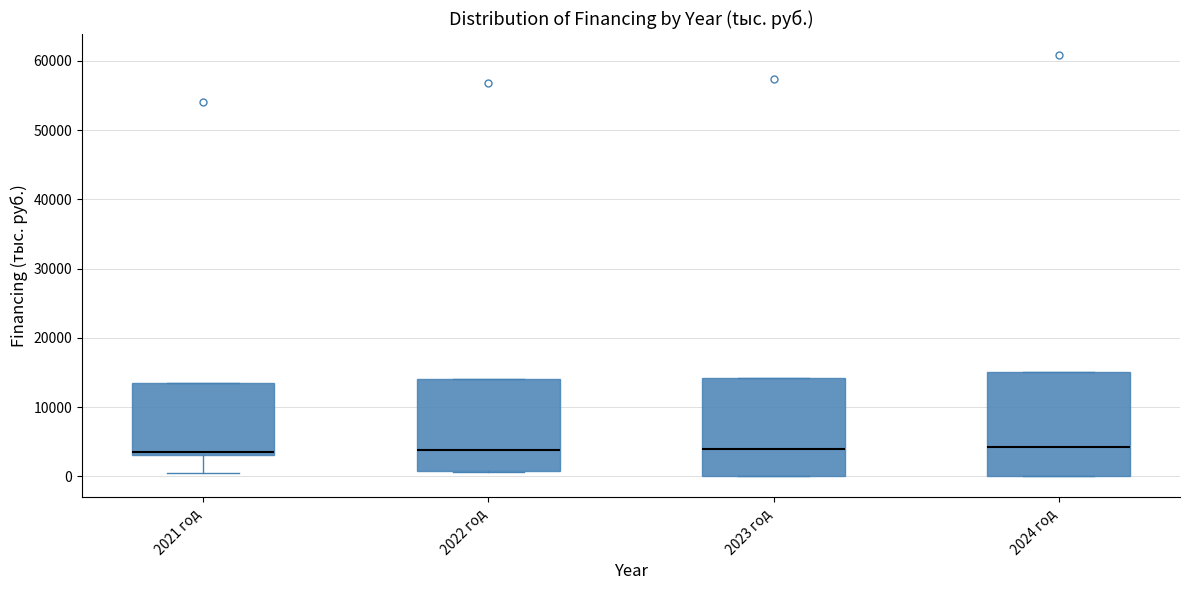

Where is the upper edge of the box for 2022 год on the y-axis? The values are not printed on the chart, so give them approximately, as read against the axis.

14000